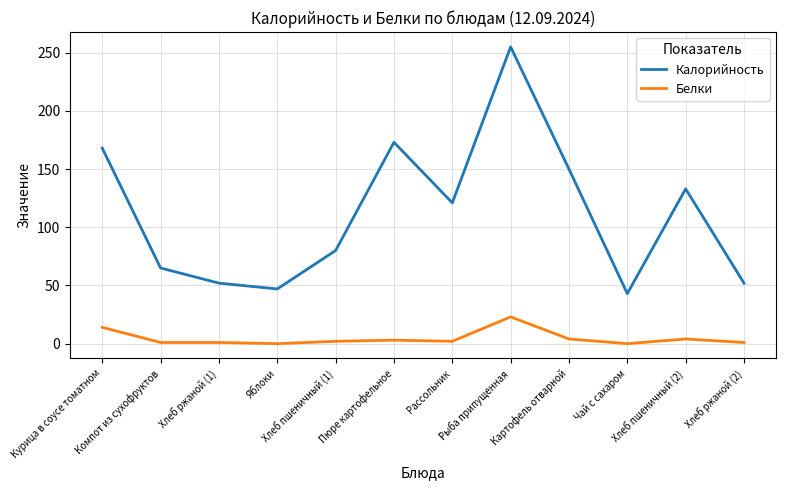

How many lines are shown in the chart?

2